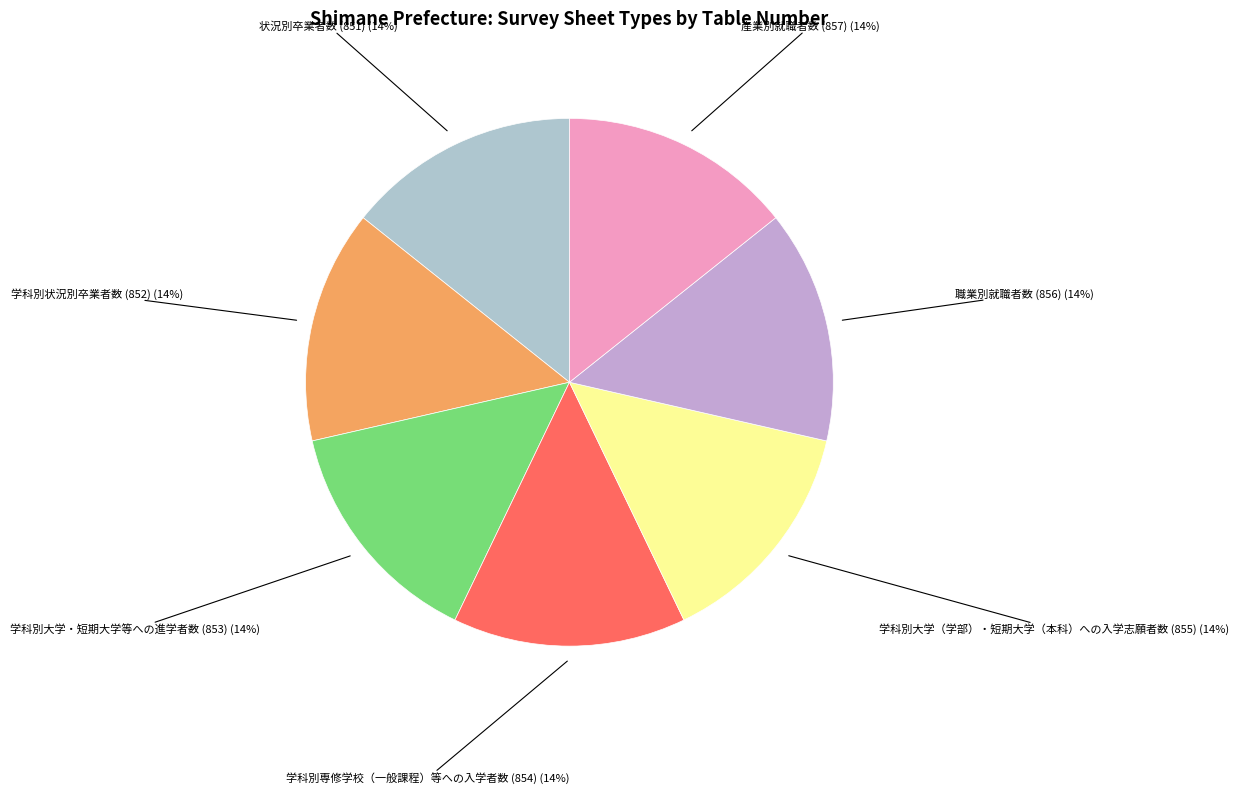

Is there any slice that represents more than half of the pie?

No